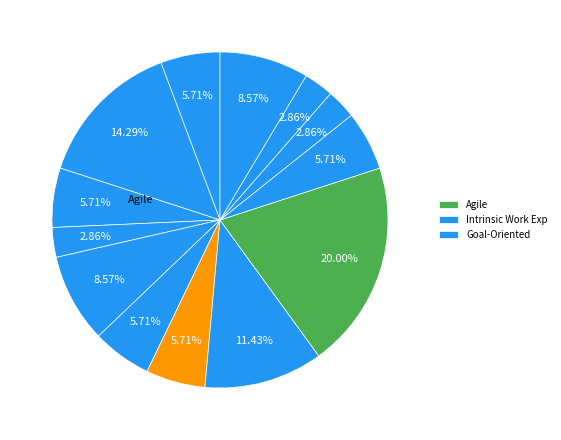

How many segments does this pie chart have?

13